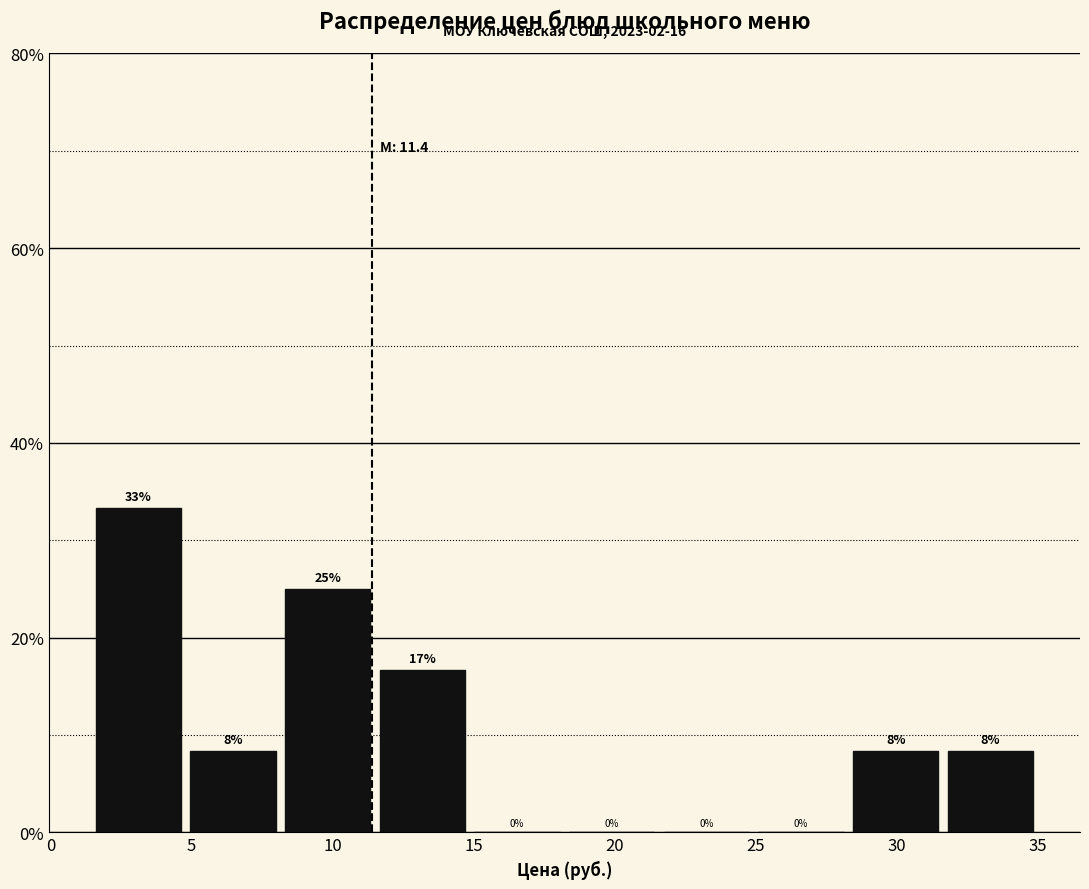

Over which range of the x-axis is the bar tallest?

1.5 to 5.0